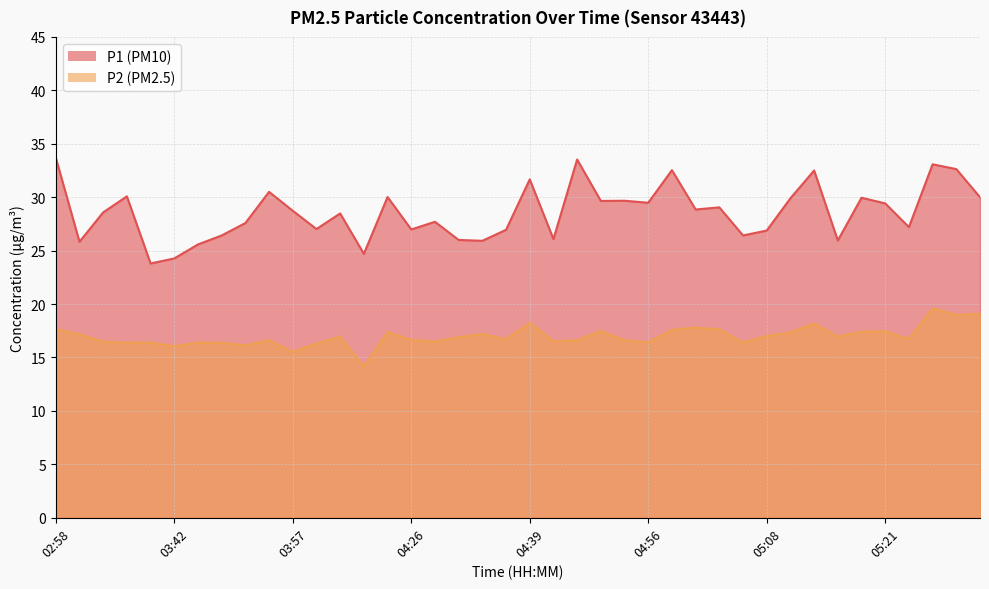

Where does the P2 series first go above 16?

02:58